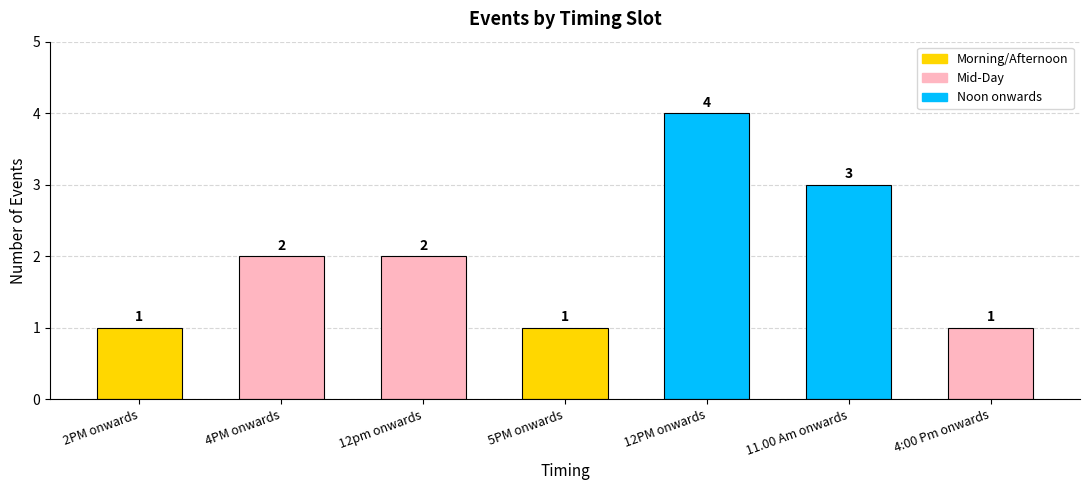

Are the bars horizontal?

No